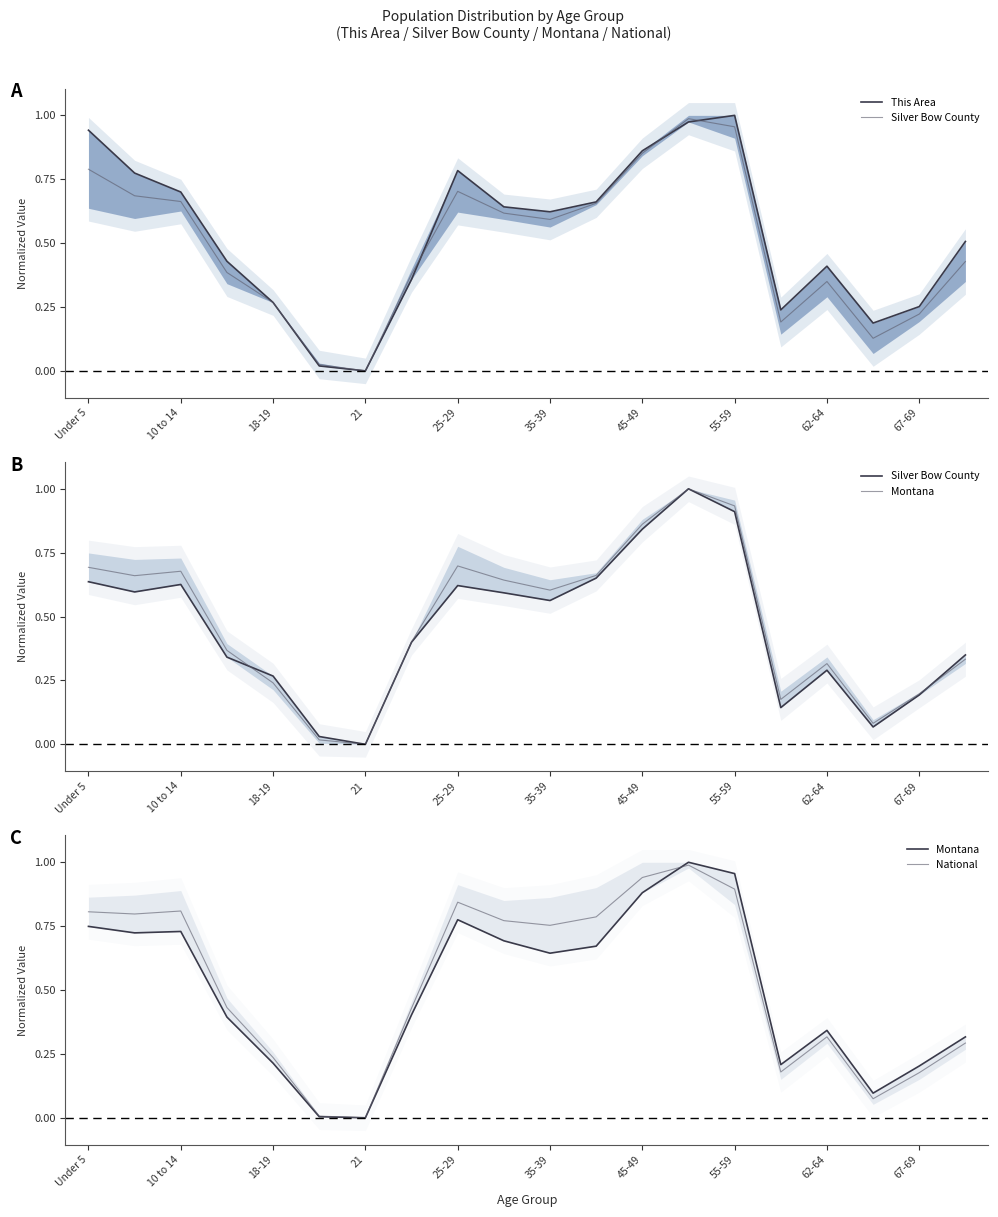

True or false: National and Silver Bow County cross at least once.

True